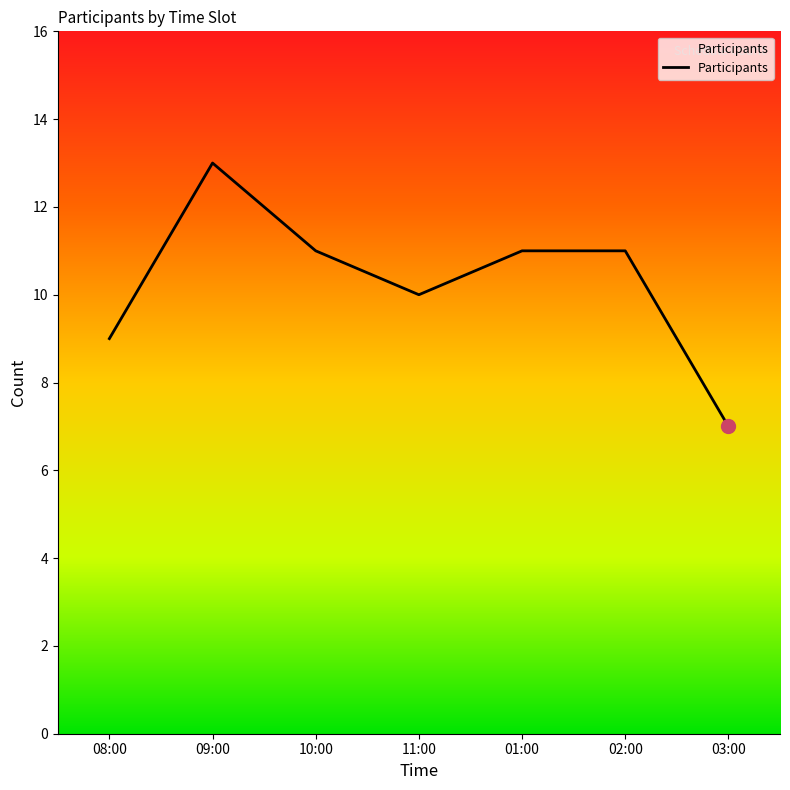

What position from the left is 08:00?

1